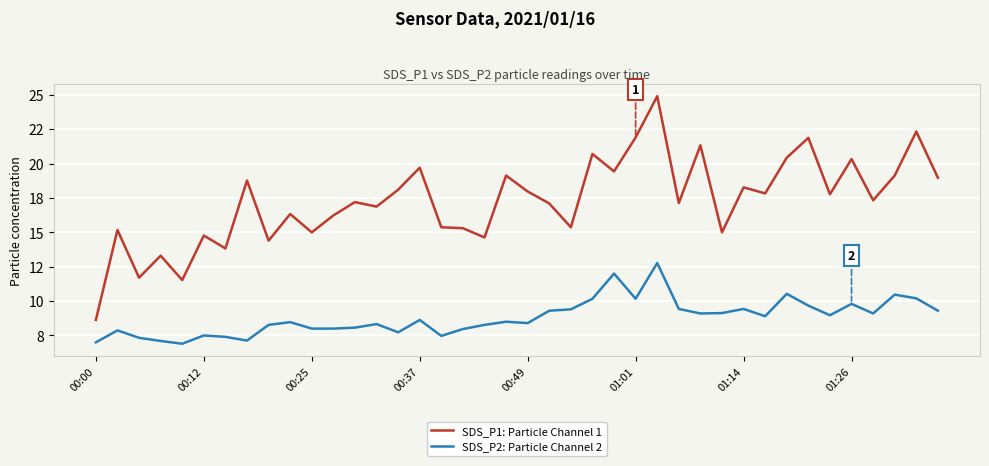

What are all the series names shown in the legend?

SDS_P1: Particle Channel 1, SDS_P2: Particle Channel 2